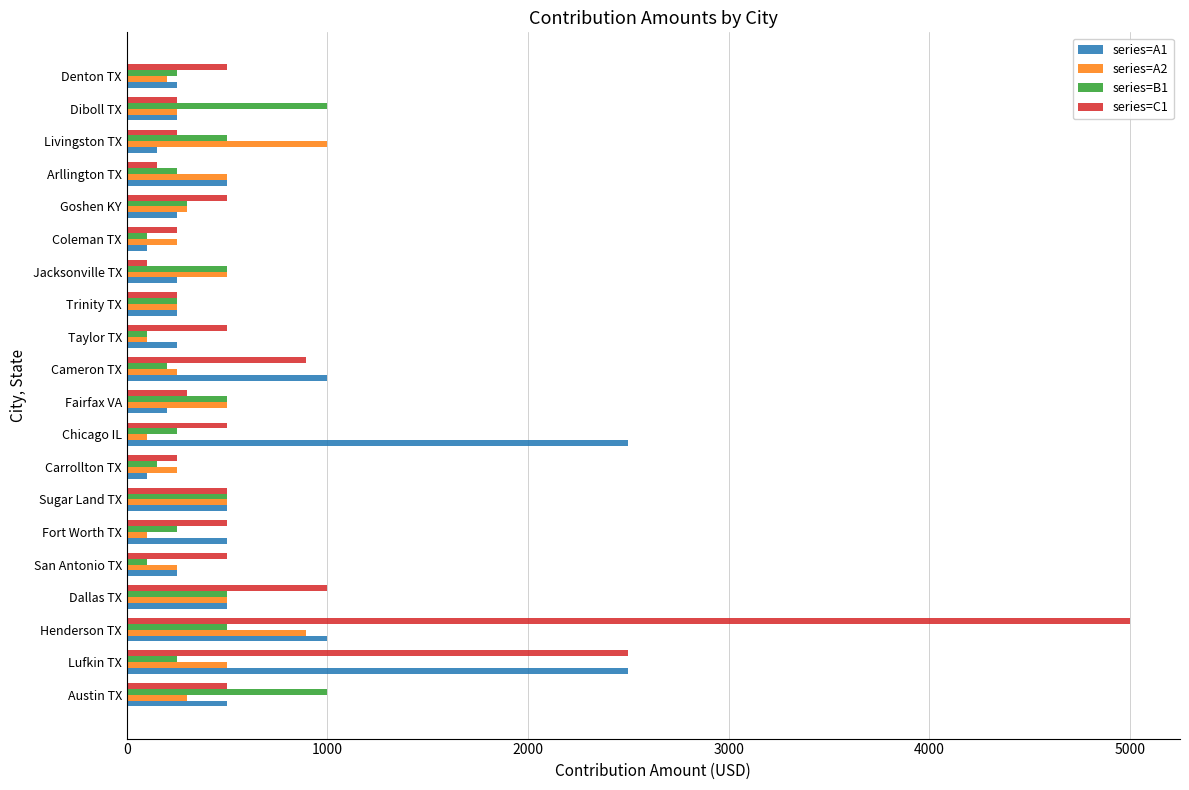

What is the maximum value shown in the chart?

5000.0